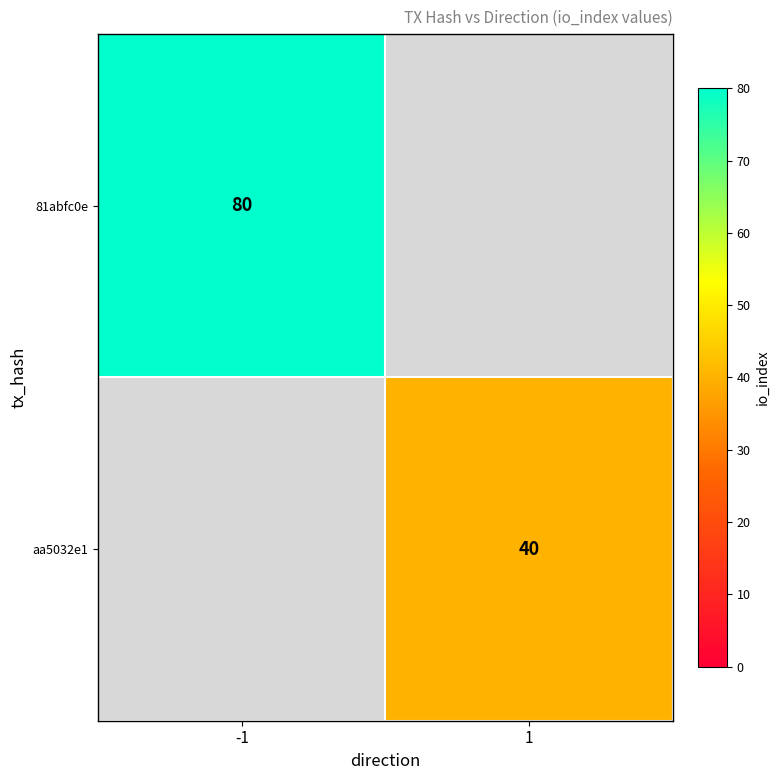

Is it true that 81abfc0e equals 80 at -1?

True